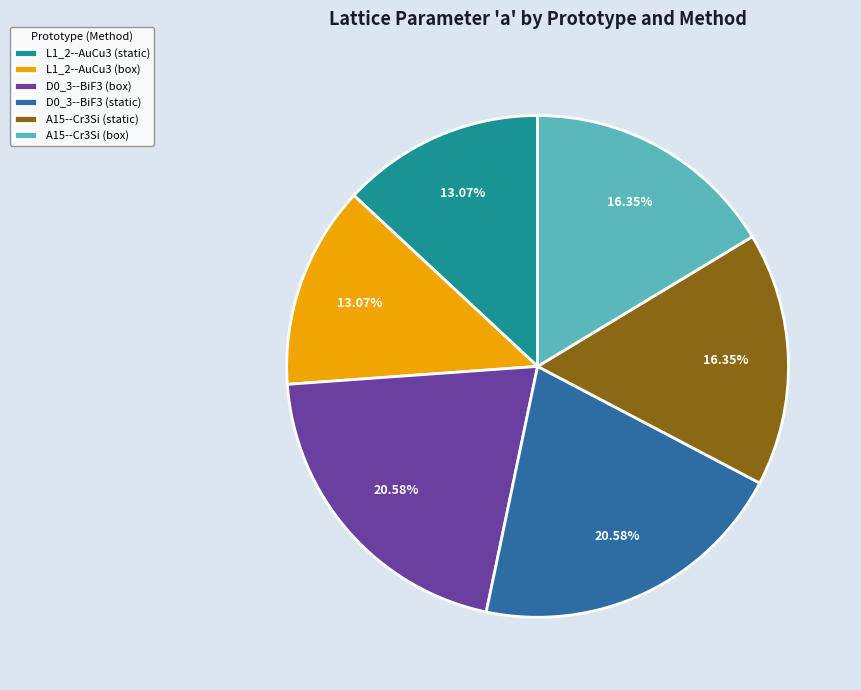

To the nearest percent, what percentage of the pie is D0_3--BiF3 (static)?

21%